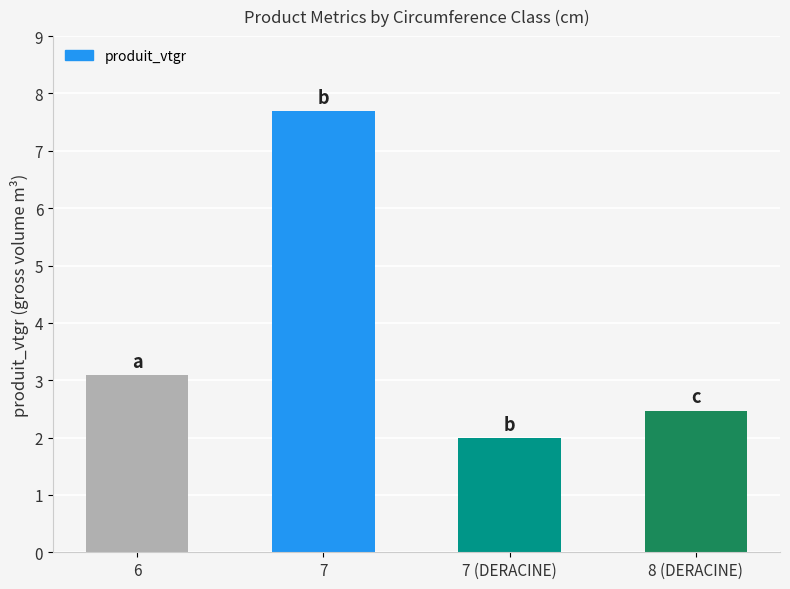

Reading right to left, extract all data points from this chart.

8 (DERACINE)=2.5	7 (DERACINE)=2.0	7=7.7	6=3.1